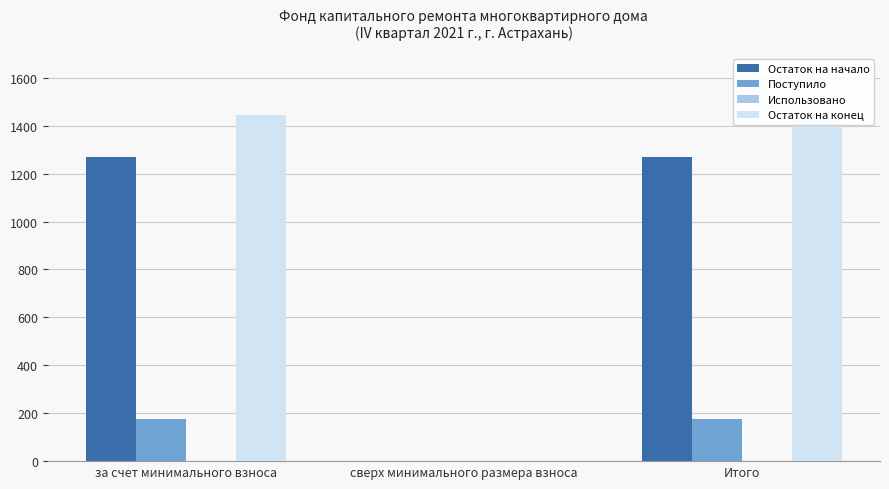

What is the value of the Остаток на начало bar at the 3rd from the left?

1268.8